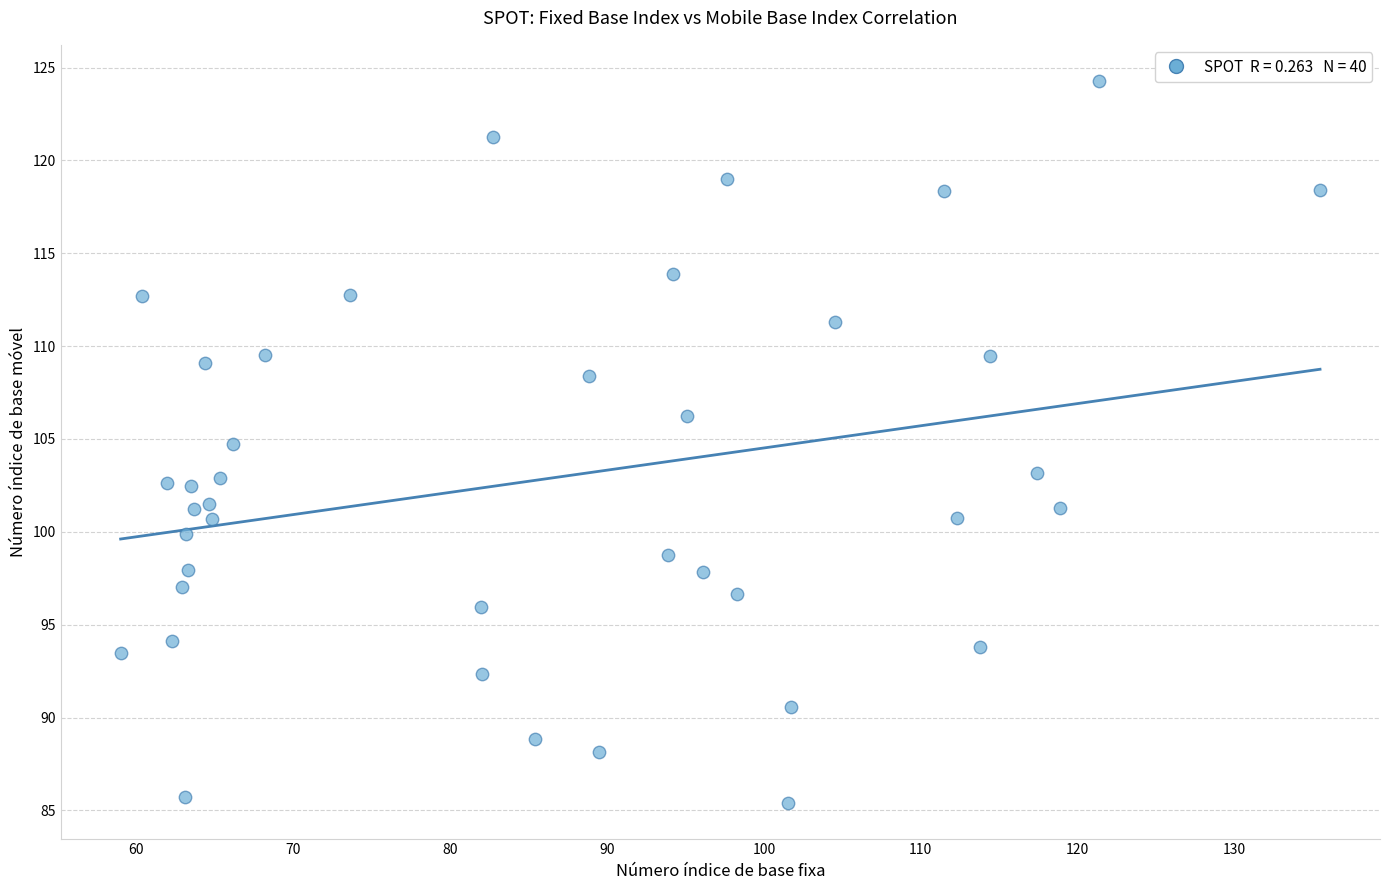

What is the range of Y values (max minus min)?

38.9